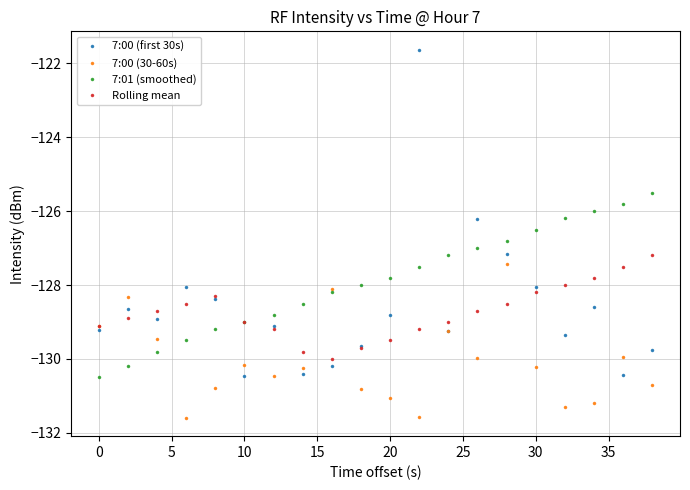

Which series has the largest total across all categories?

7:01 (smoothed)